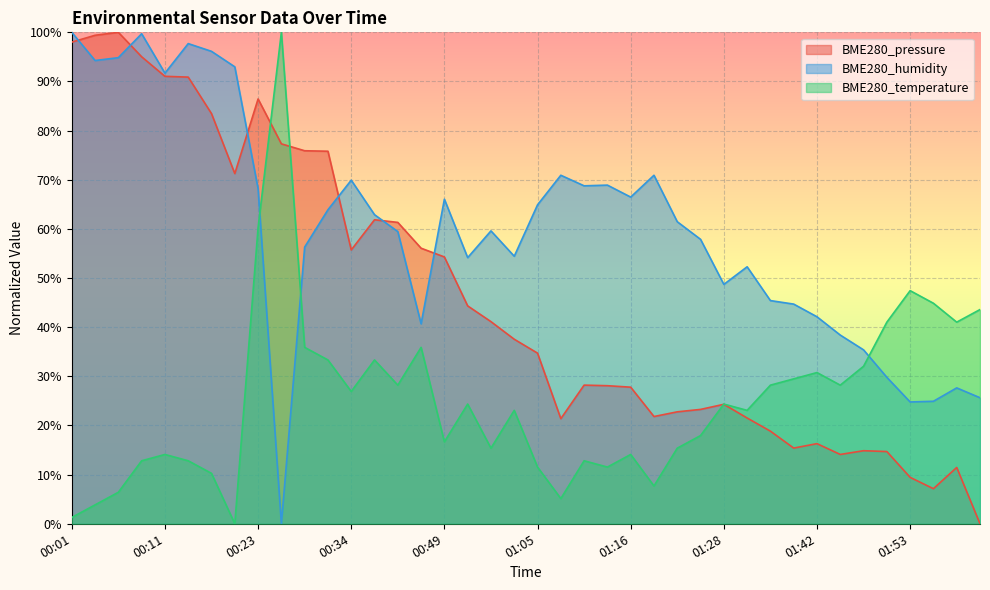

Reading left to right, what are all the values shown in this chart?

BME280_pressure: 00:01=98.0	00:03=99.4	00:06=100.0	00:09=95.0	00:11=91.0	00:15=90.9	00:17=83.5	00:20=71.3	00:23=86.4	00:26=77.3	00:28=75.9	00:31=75.8	00:34=55.7	00:41=61.9	00:43=61.3	00:46=56.1	00:49=54.3	00:56=44.3	00:59=41.1	01:02=37.5	01:05=34.7	01:08=21.4	01:11=28.2	01:13=28.1	01:16=27.8	01:19=21.8	01:22=22.8	01:25=23.3	01:28=24.3	01:30=21.5	01:34=18.8	01:40=15.4	01:42=16.3	01:45=14.1	01:48=14.9	01:51=14.7	01:53=9.4	01:56=7.1	02:00=11.5	02:03=0.0
BME280_humidity: 00:01=100.0	00:03=94.3	00:06=94.8	00:09=99.7	00:11=91.7	00:15=97.7	00:17=96.1	00:20=93.0	00:23=68.2	00:26=0.0	00:28=56.3	00:31=63.9	00:34=69.9	00:41=62.9	00:43=59.5	00:46=40.7	00:49=66.0	00:56=54.2	00:59=59.6	01:02=54.4	01:05=64.9	01:08=70.9	01:11=68.8	01:13=68.9	01:16=66.5	01:19=70.9	01:22=61.5	01:25=57.9	01:28=48.7	01:30=52.3	01:34=45.4	01:40=44.7	01:42=42.1	01:45=38.4	01:48=35.4	01:51=29.8	01:53=24.8	01:56=24.9	02:00=27.7	02:03=25.6
BME280_temperature: 00:01=1.3	00:03=3.8	00:06=6.4	00:09=12.8	00:11=14.1	00:15=12.8	00:17=10.3	00:20=0.0	00:23=60.3	00:26=100.0	00:28=35.9	00:31=33.3	00:34=26.9	00:41=33.3	00:43=28.2	00:46=35.9	00:49=16.7	00:56=24.4	00:59=15.4	01:02=23.1	01:05=11.5	01:08=5.1	01:11=12.8	01:13=11.5	01:16=14.1	01:19=7.7	01:22=15.4	01:25=17.9	01:28=24.4	01:30=23.1	01:34=28.2	01:40=29.5	01:42=30.8	01:45=28.2	01:48=32.1	01:51=41.0	01:53=47.4	01:56=44.9	02:00=41.0	02:03=43.6